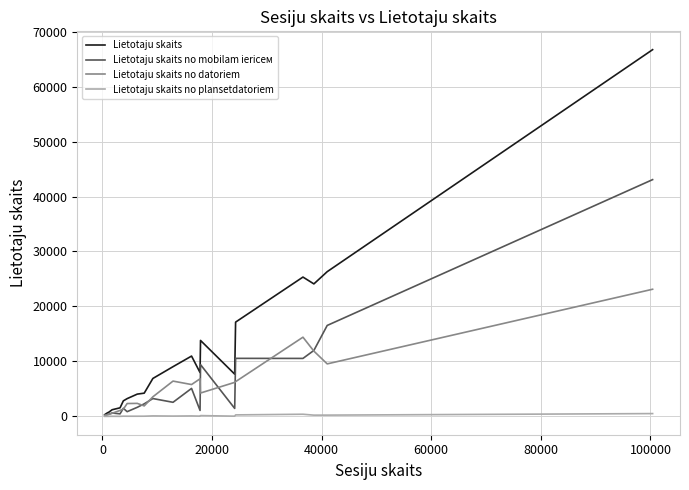

What is the maximum value shown in the chart?

66717